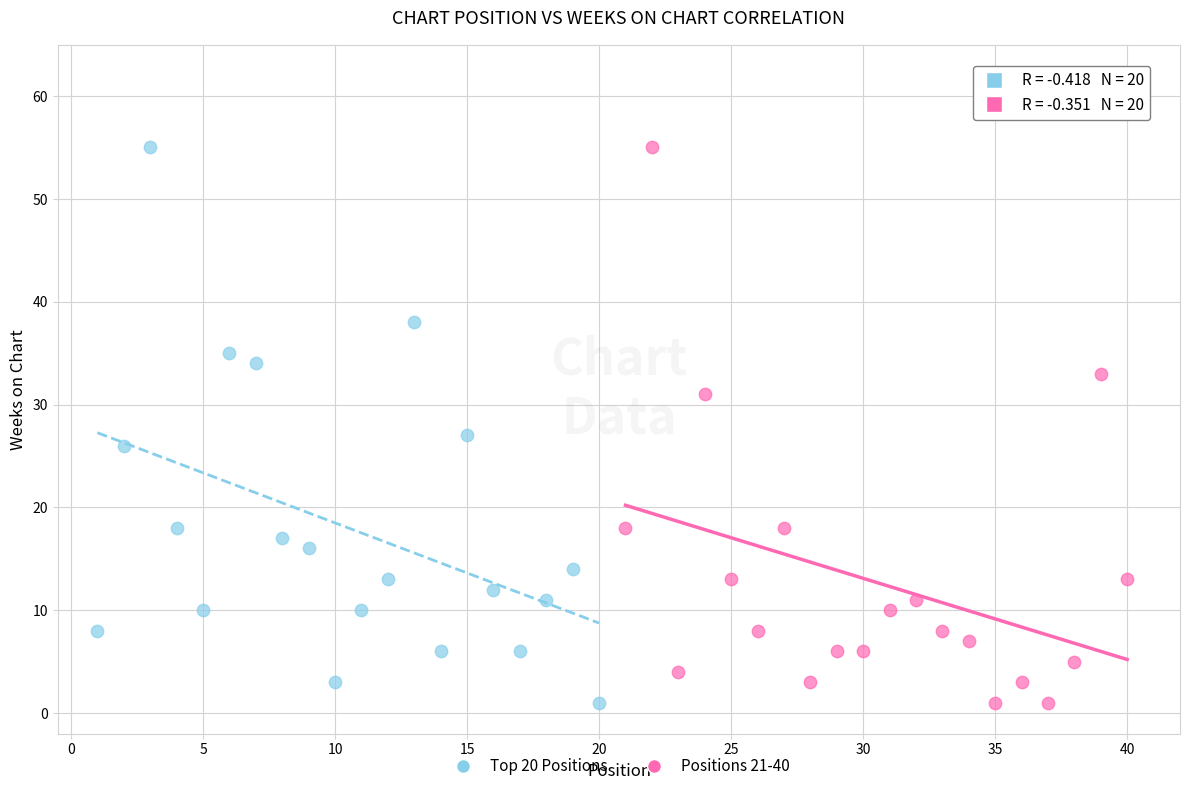

What are all the series names shown in the legend?

Top 20 Positions, Positions 21-40